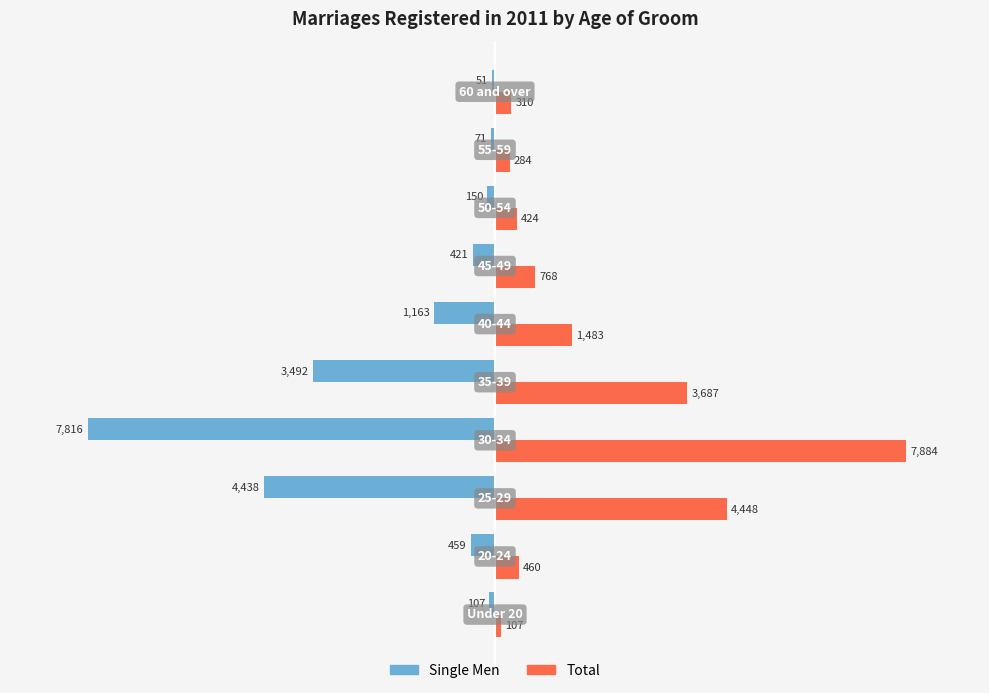

What is the sum of all Total values?

19855